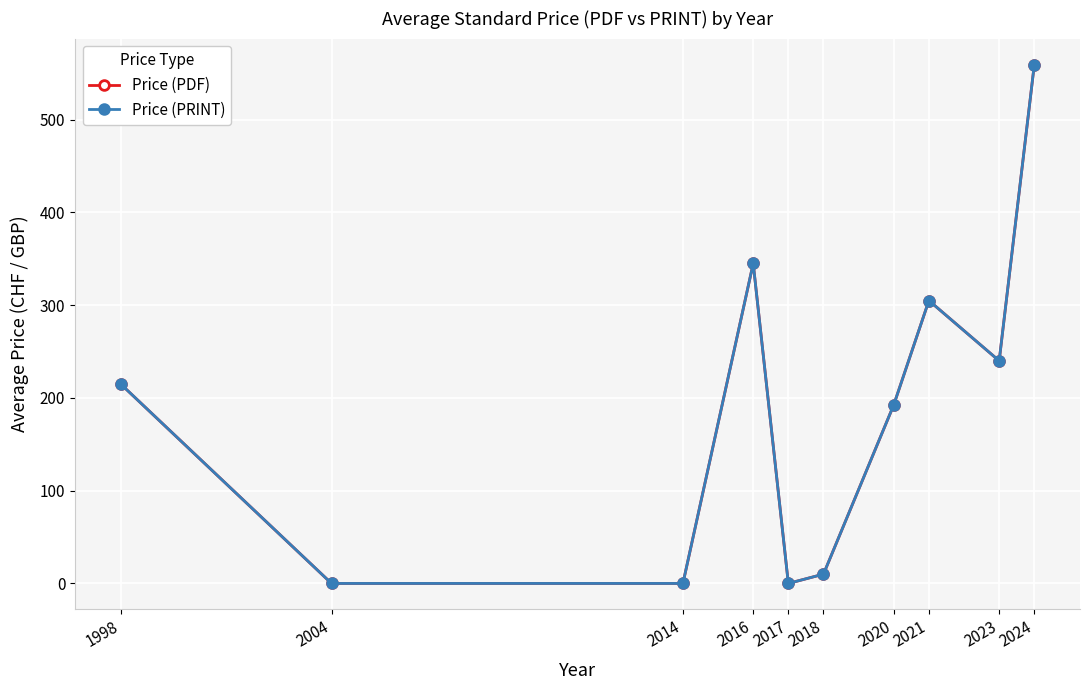

True or false: Price (PRINT) and Price (PDF) cross at least once.

False